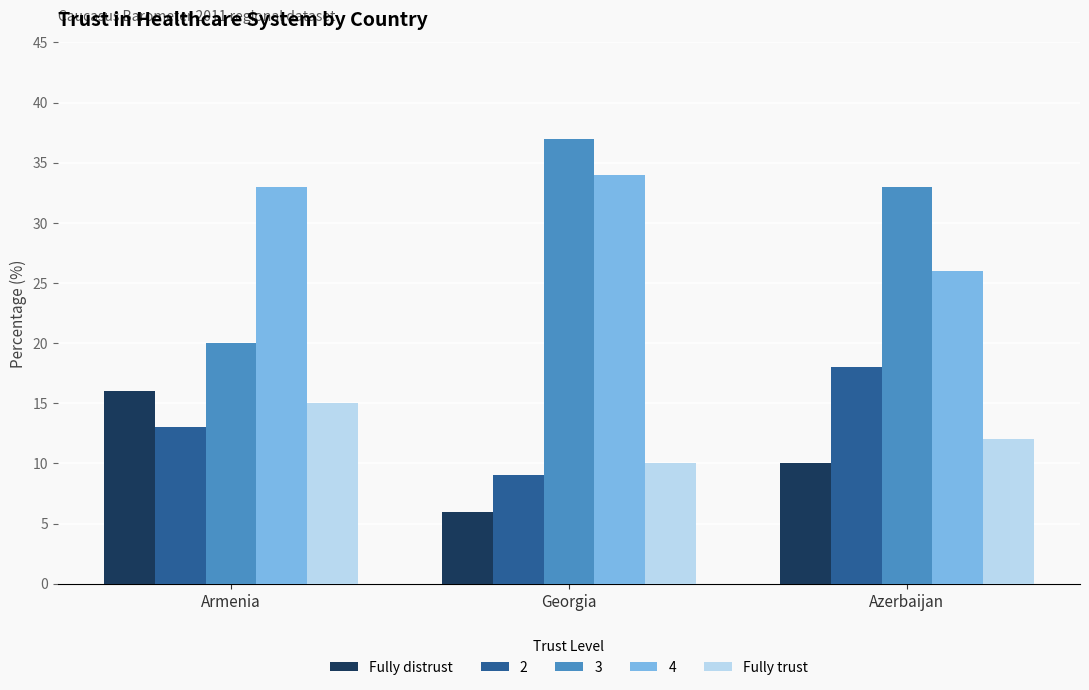

What is the total value across all series at Georgia?

96